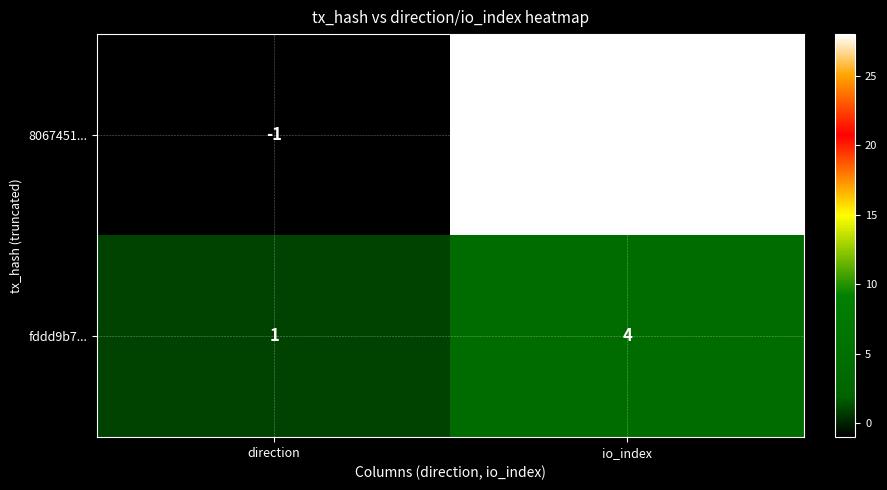

Which label corresponds to the largest value in the chart?

io_index